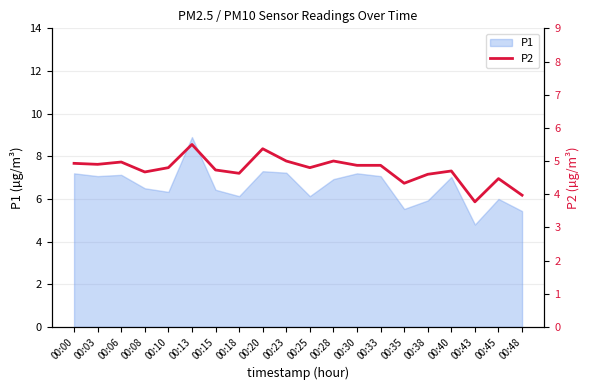

At which label does P1 reach its minimum?

00:43